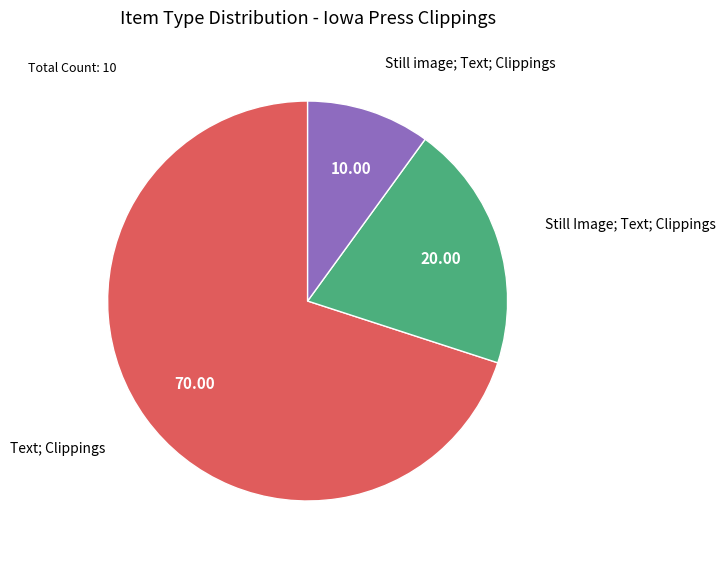

Combined, do Text; Clippings and Still image; Text; Clippings account for over 50%?

Yes